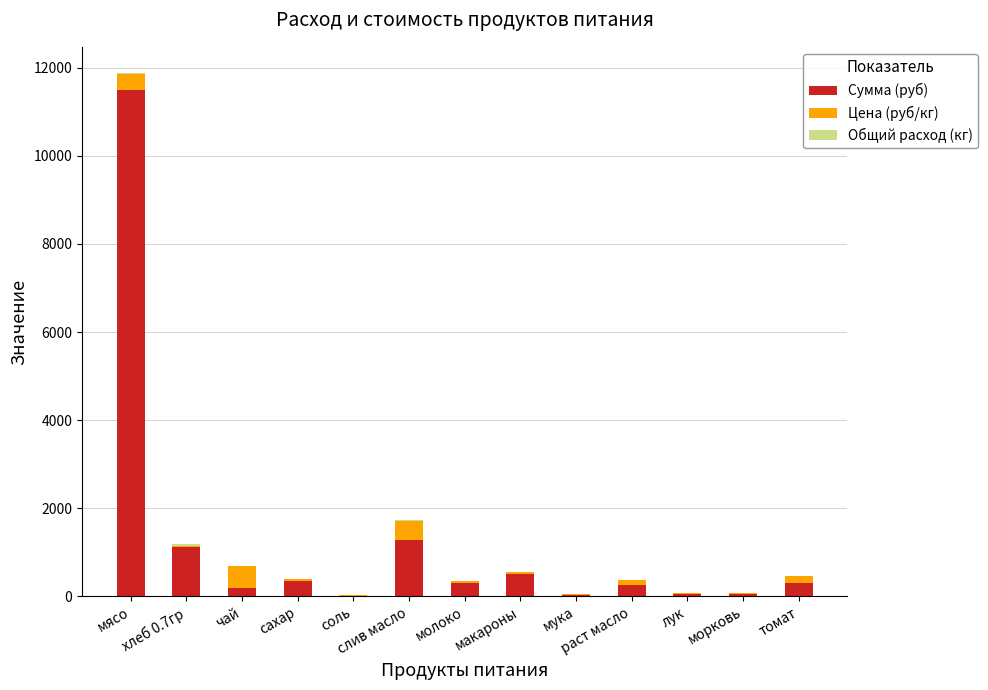

At макароны, list the series in order from largest to smallest.

Сумма (руб), Цена (руб/кг), Общий расход (кг)